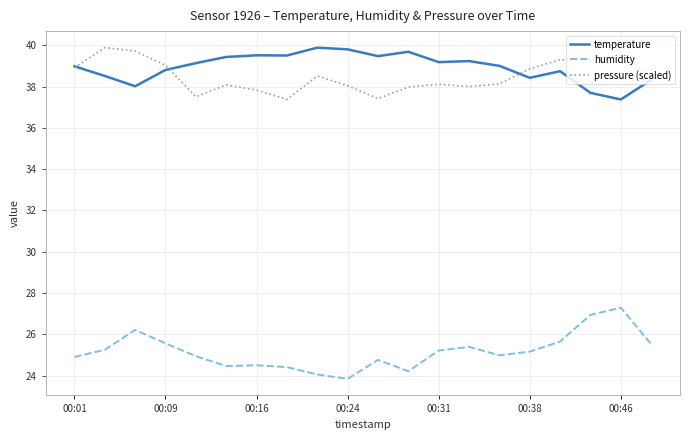

Which series has the largest total across all categories?

temperature